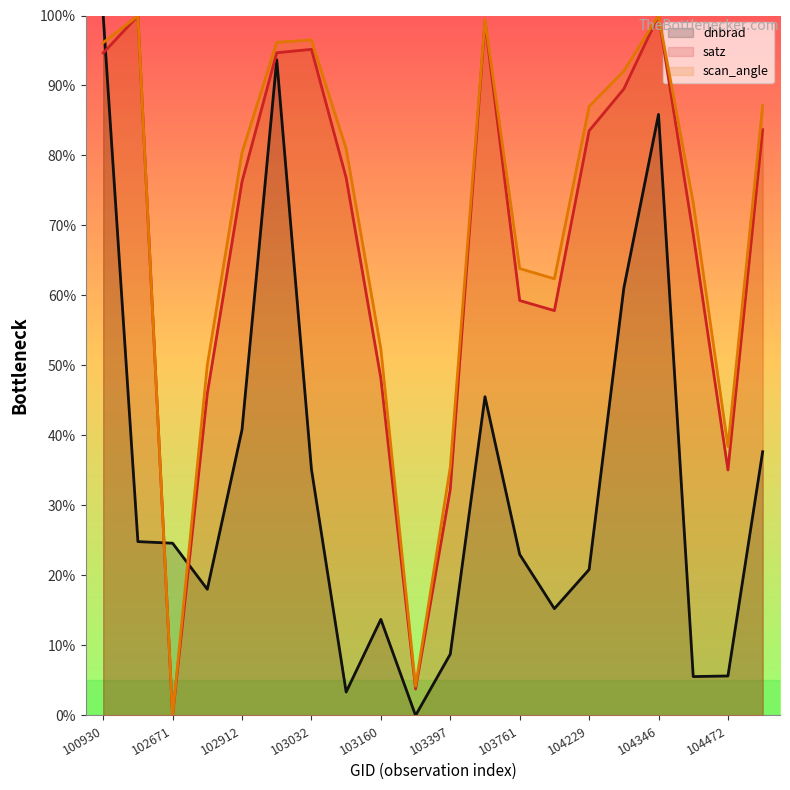

At which label is scan_angle closest to 50?

102792